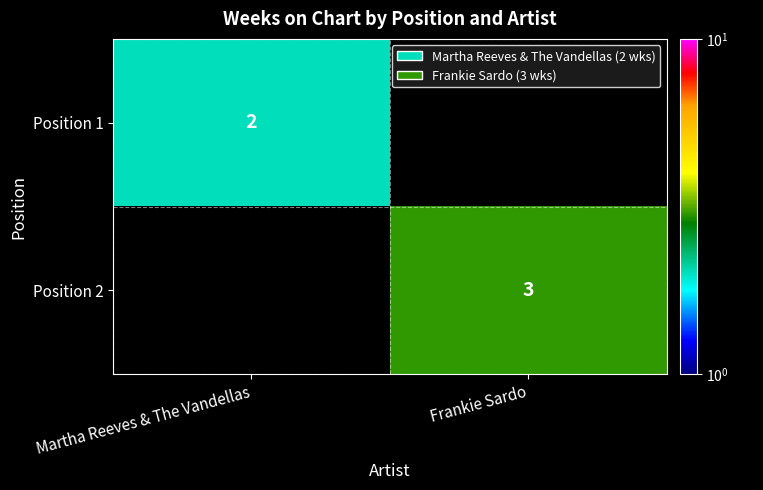

Is it true that Position 1 equals 3 at Martha Reeves & The Vandellas?

False